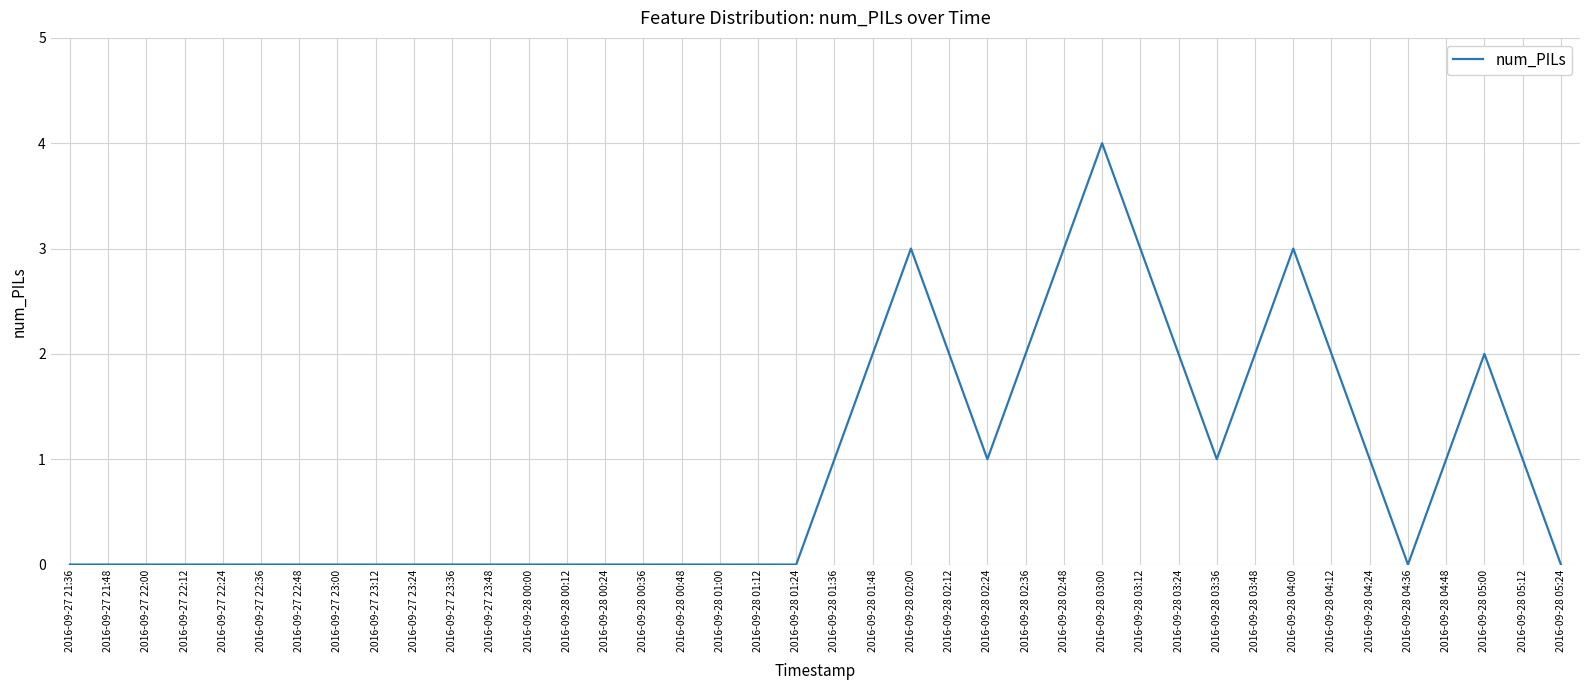

Is it true that the value at 2016-09-28 05:00 is 3?

False